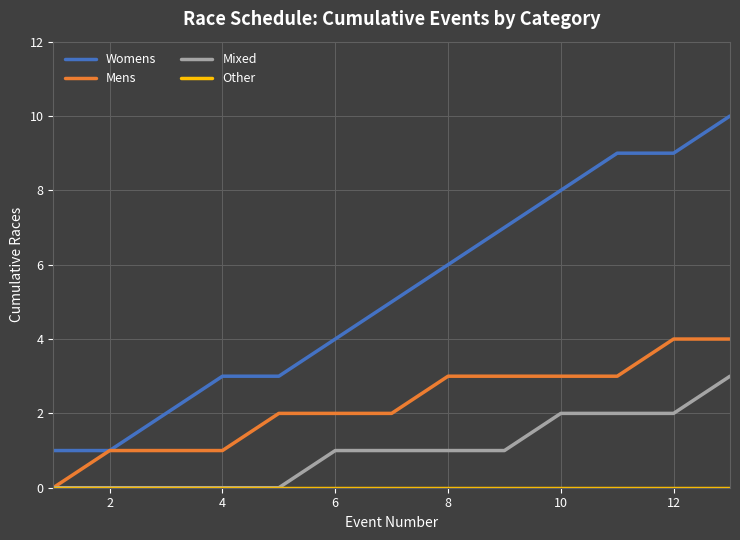

What is the greatest value displayed?

10